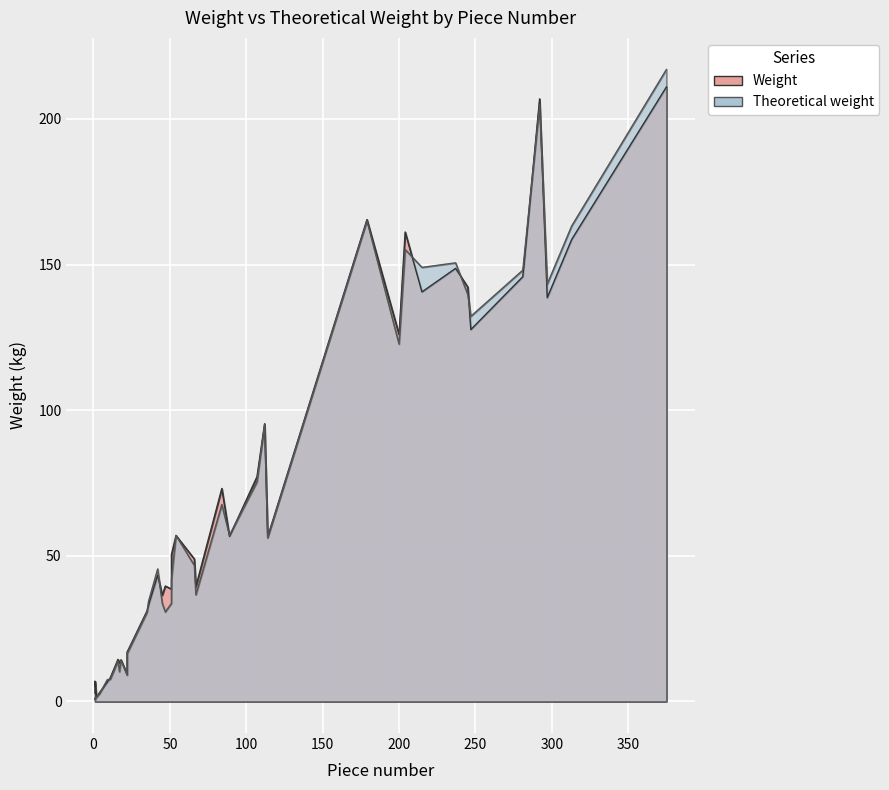

Rank the series at 107 from highest to lowest value.

Weight, Theoretical weight